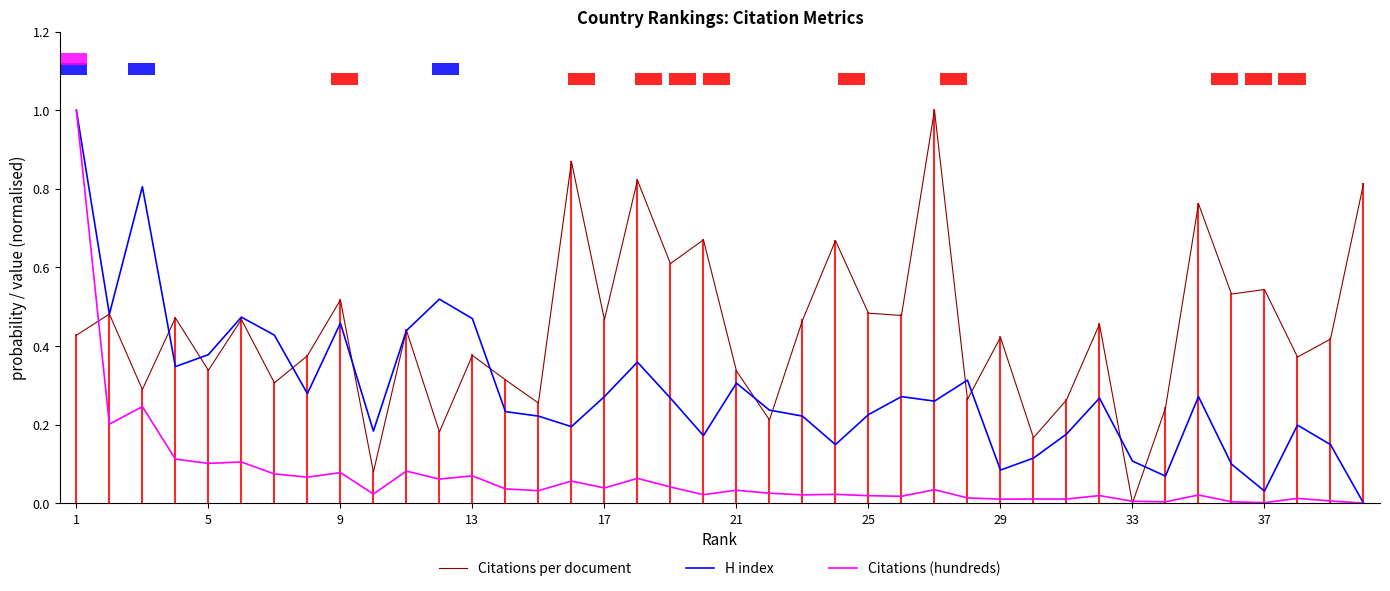

In H index, how many points are lower than both neighbors (excluding endpoints)?

11